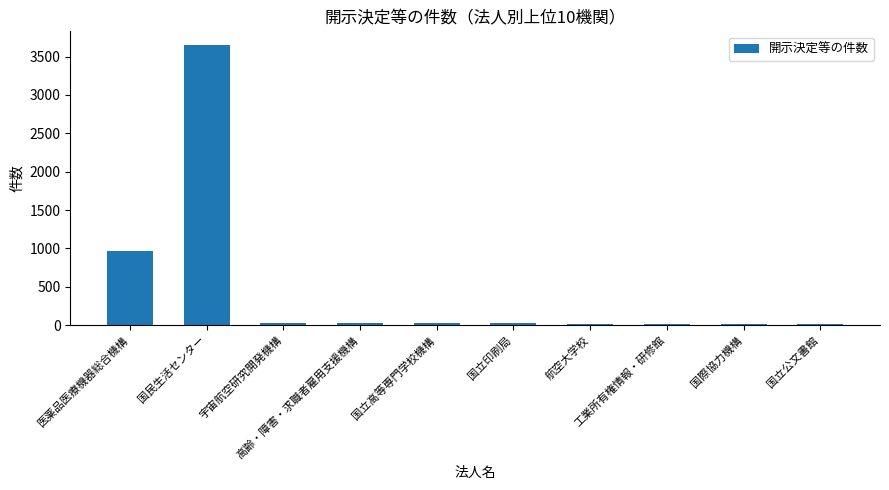

What is the greatest value displayed?

3647